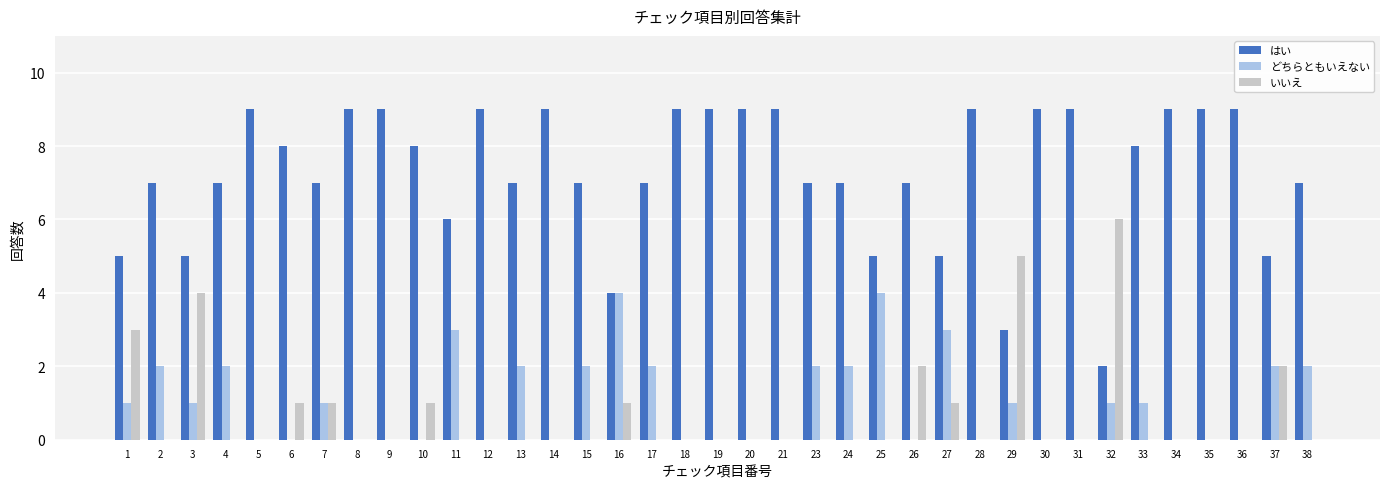

Reading left to right, transcribe all the data shown in this chart.

はい: 1=5	2=7	3=5	4=7	5=9	6=8	7=7	8=9	9=9	10=8	11=6	12=9	13=7	14=9	15=7	16=4	17=7	18=9	19=9	20=9	21=9	23=7	24=7	25=5	26=7	27=5	28=9	29=3	30=9	31=9	32=2	33=8	34=9	35=9	36=9	37=5	38=7
どちらともいえない: 1=1	2=2	3=1	4=2	5=0	6=0	7=1	8=0	9=0	10=0	11=3	12=0	13=2	14=0	15=2	16=4	17=2	18=0	19=0	20=0	21=0	23=2	24=2	25=4	26=0	27=3	28=0	29=1	30=0	31=0	32=1	33=1	34=0	35=0	36=0	37=2	38=2
いいえ: 1=3	2=0	3=4	4=0	5=0	6=1	7=1	8=0	9=0	10=1	11=0	12=0	13=0	14=0	15=0	16=1	17=0	18=0	19=0	20=0	21=0	23=0	24=0	25=0	26=2	27=1	28=0	29=5	30=0	31=0	32=6	33=0	34=0	35=0	36=0	37=2	38=0